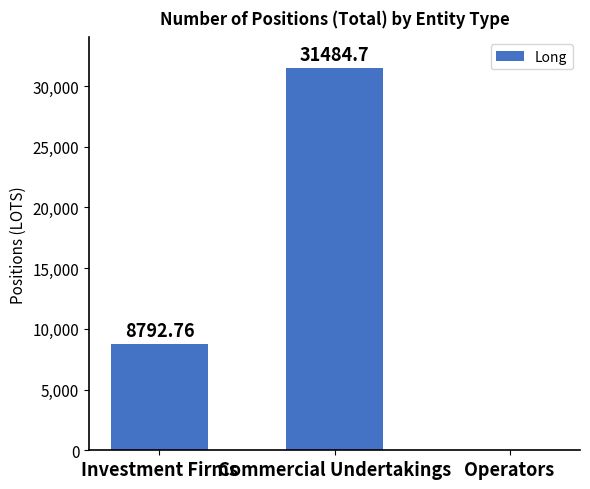

Which category has the highest value across all series?

Commercial Undertakings